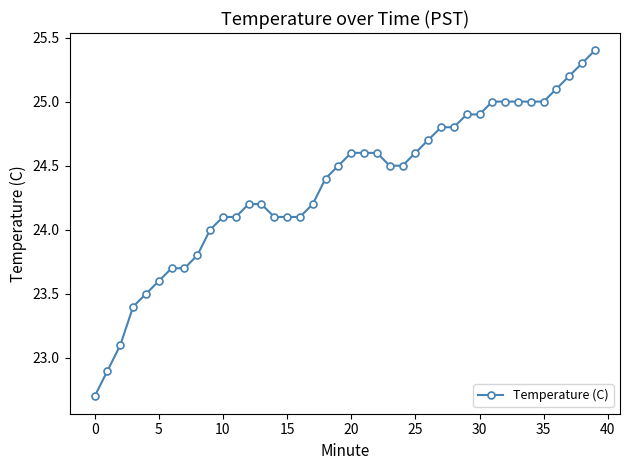

Does the chart have visible grid lines?

No